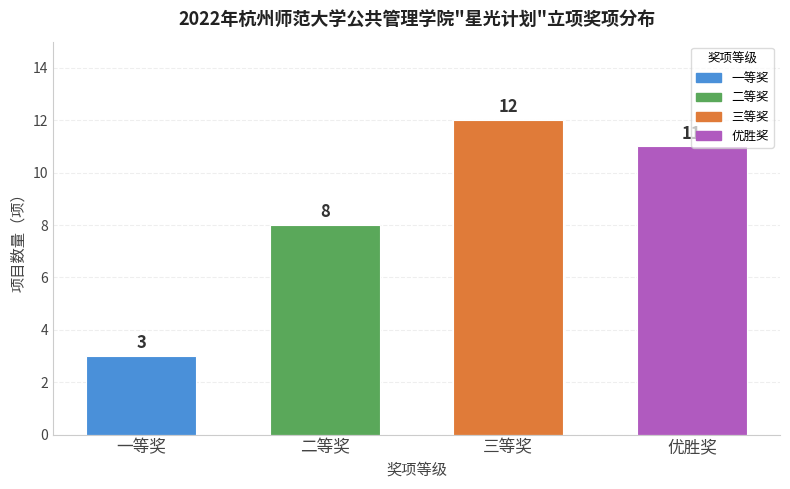

What is the sum of all values?

34